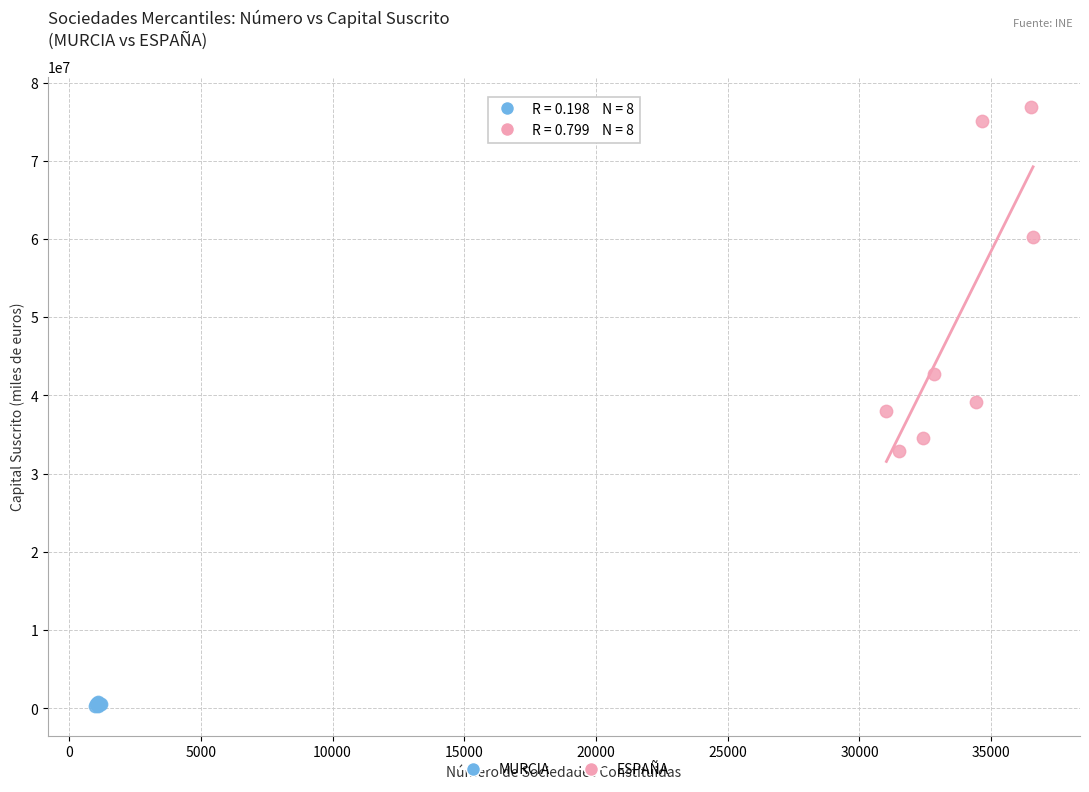

Which series has the widest spread of Y values?

ESPAÑA